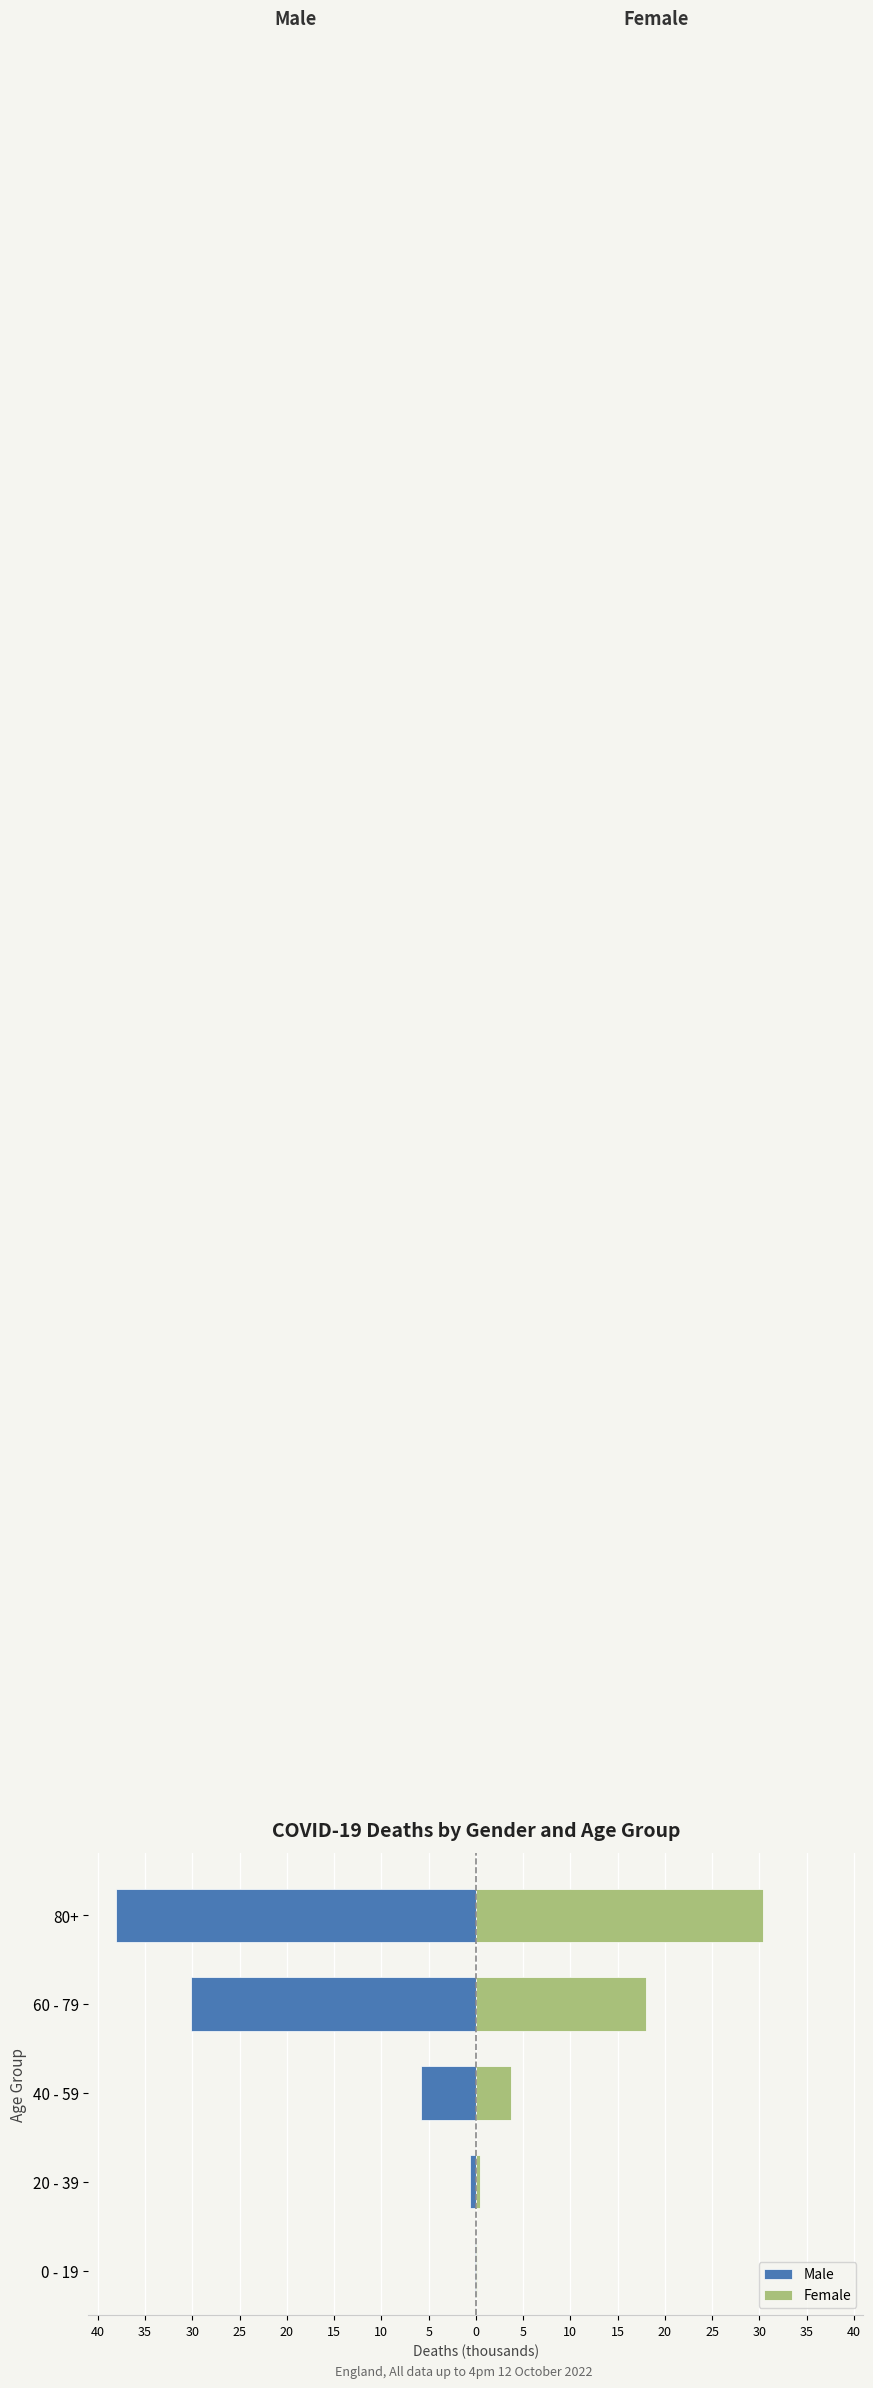

Which series changed the most between 20 - 39 and 40 - 59?

Male